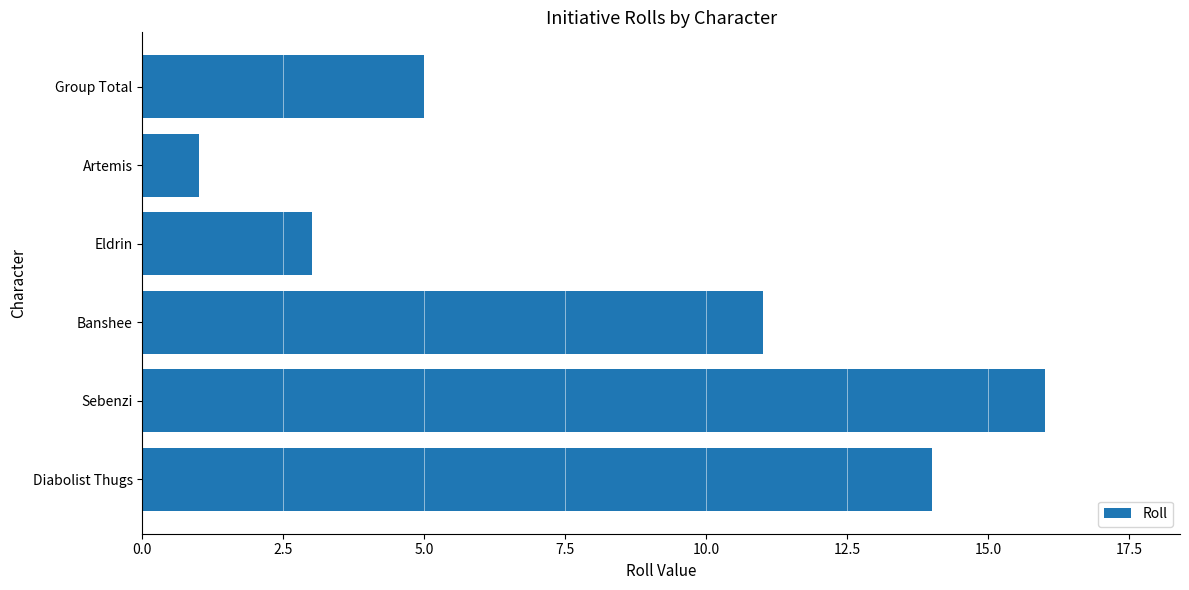

Reading top to bottom, list all the values displayed in this chart.

5	1	3	11	16	14